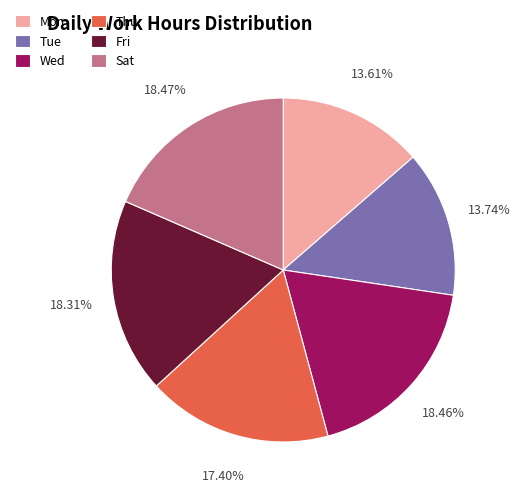

Count the number of slices in the pie.

6